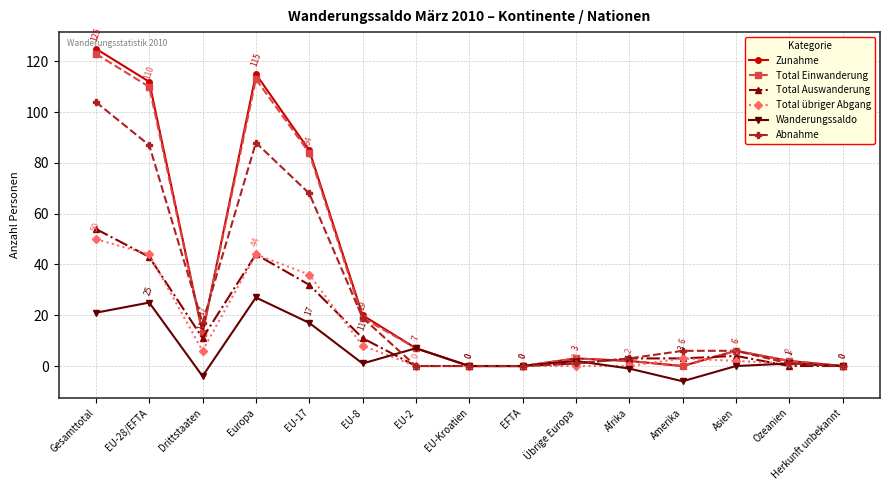

Which series changed the most between Gesamttotal and Amerika?

Zunahme